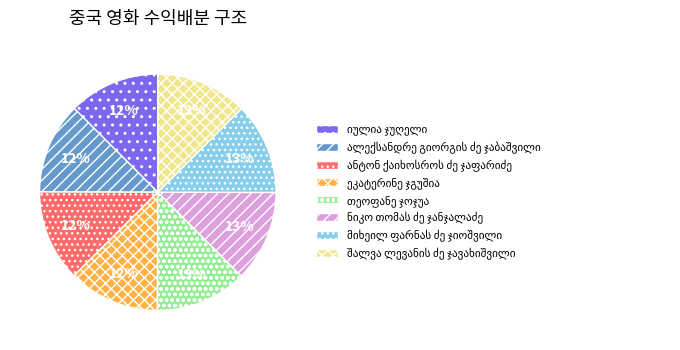

Is there any slice that represents more than half of the pie?

No